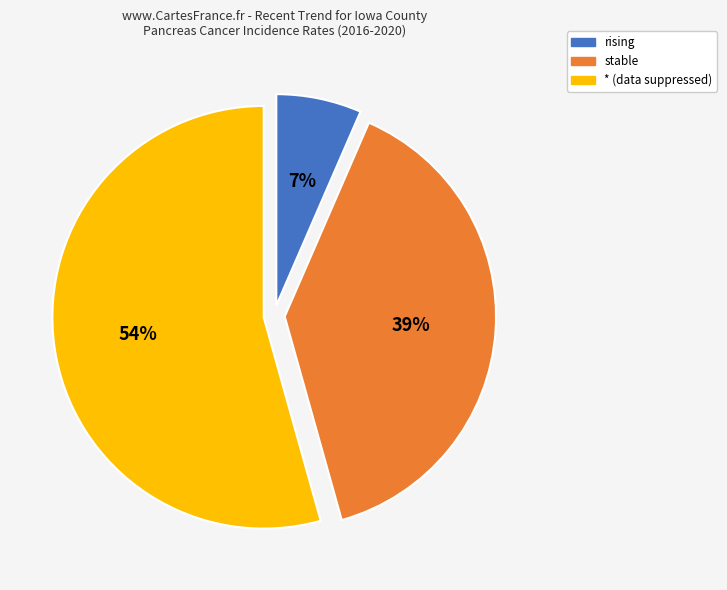

Is * the majority of the pie?

Yes